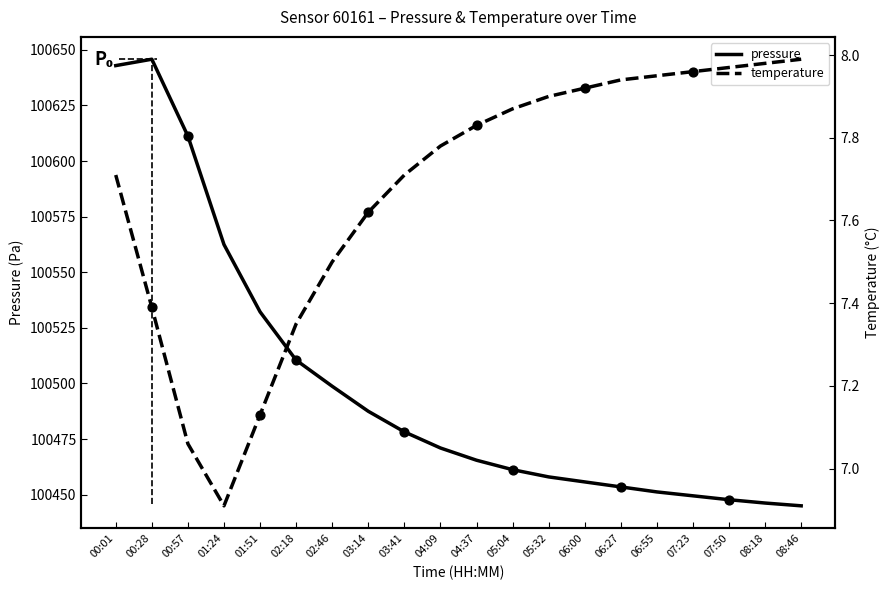

Which series reaches the minimum Y coordinate?

temperature